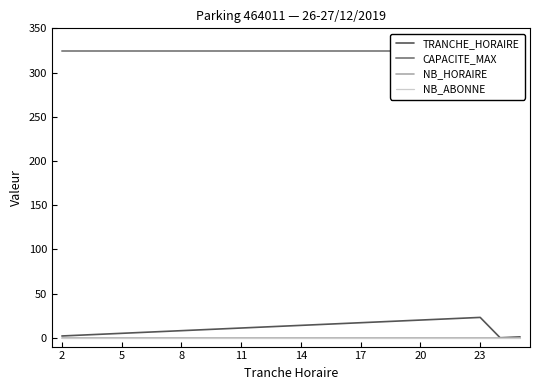

Between 9 and 10, which series saw the biggest shift?

TRANCHE_HORAIRE